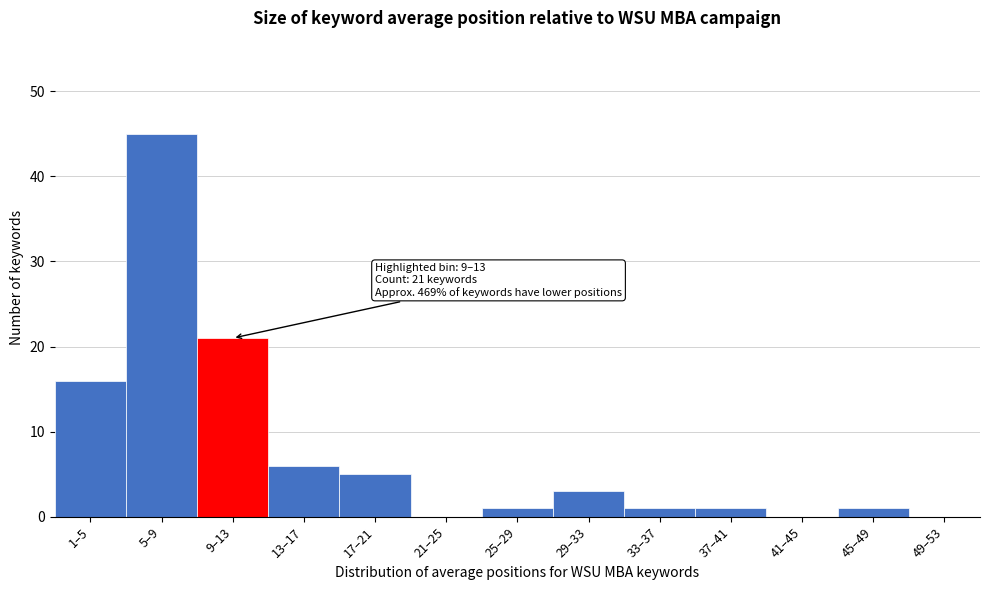

Reading left to right, transcribe all the data shown in this chart.

1–5=16	5–9=45	9–13=21	13–17=6	17–21=5	21–25=0	25–29=1	29–33=3	33–37=1	37–41=1	41–45=0	45–49=1	49–53=0